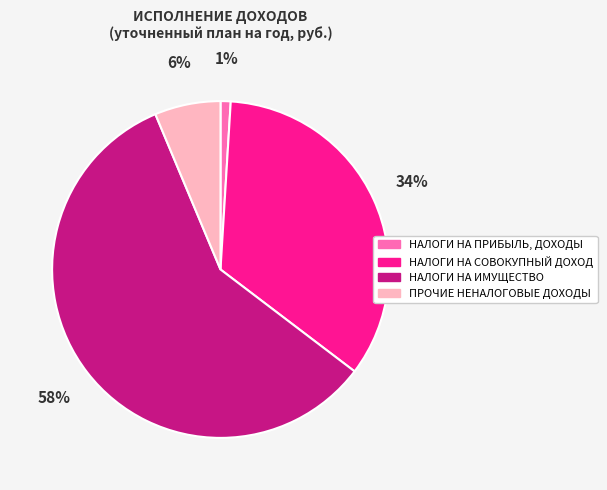

The НАЛОГИ НА ИМУЩЕСТВО slice represents 58% of the pie. True or false?

True